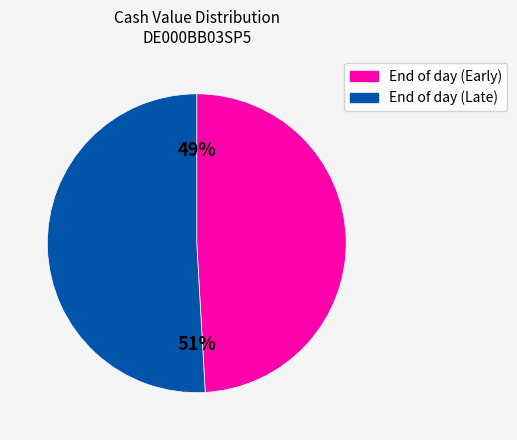

Is there any slice that represents more than half of the pie?

Yes